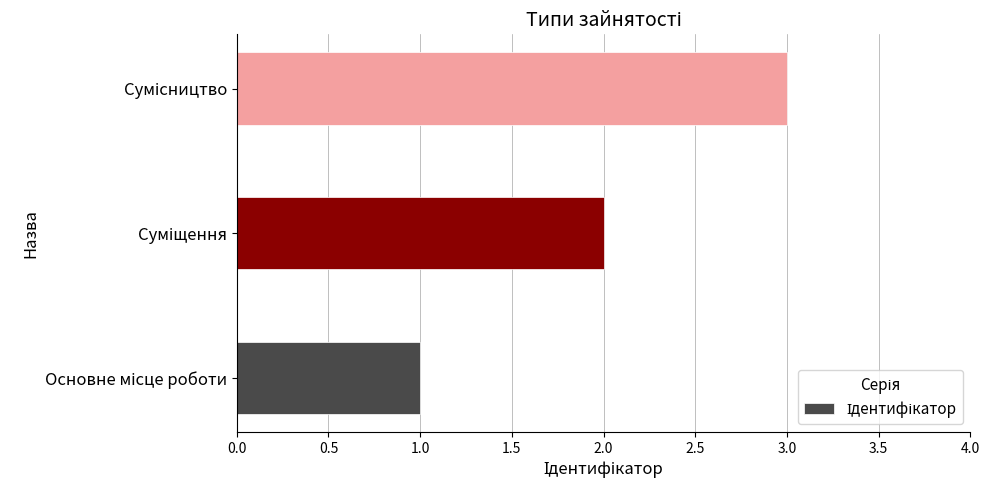

What is the greatest value displayed?

3